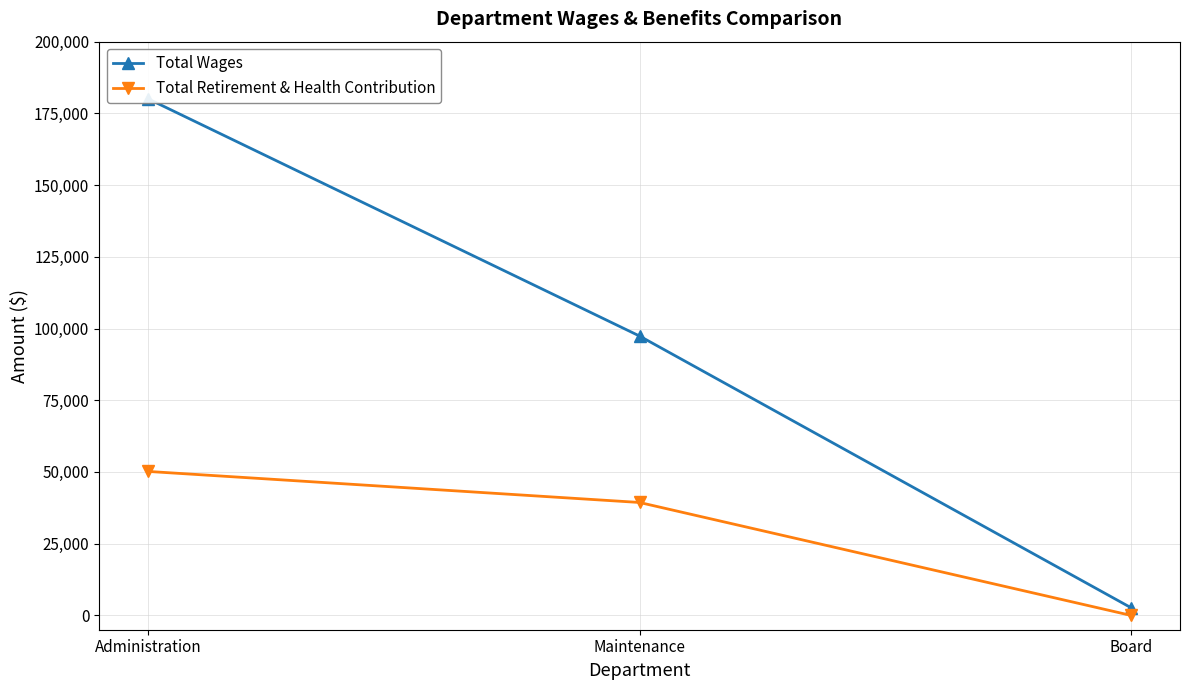

What is the label of the 3rd point from the right?

Administration